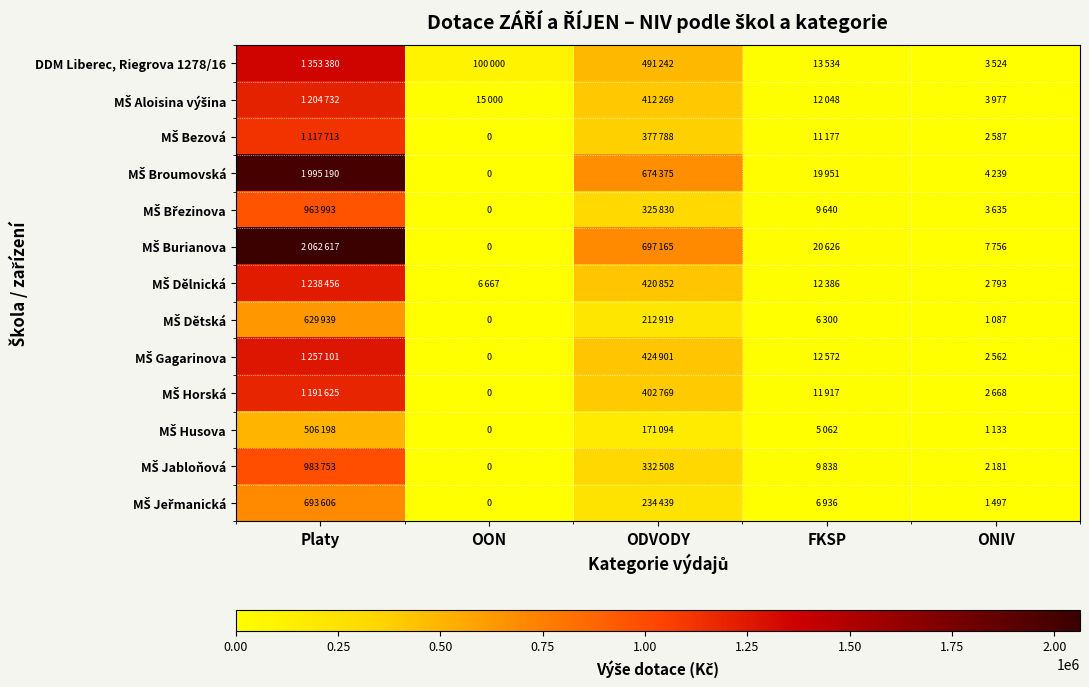

The value of MŠ Horská at FKSP is 11917. True or false?

True